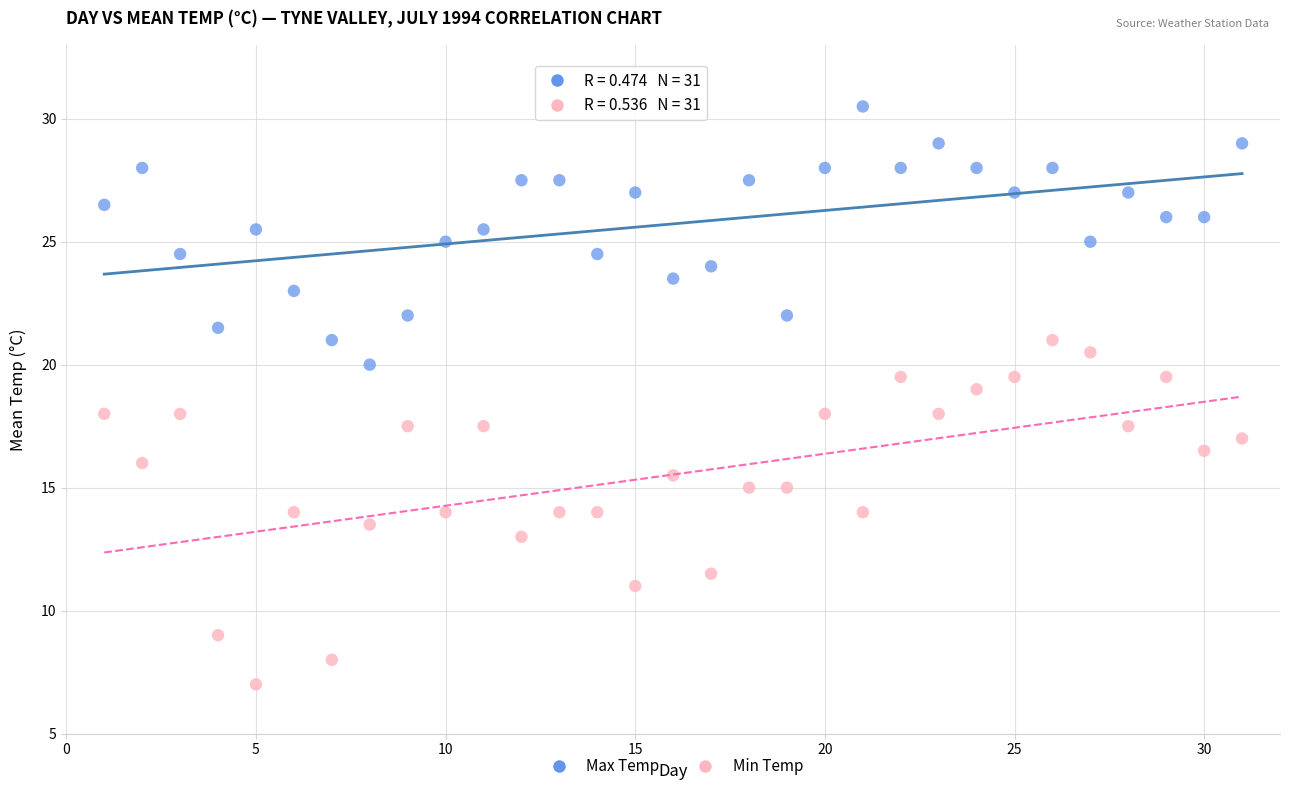

Which series reaches the maximum Y coordinate?

Max Temp